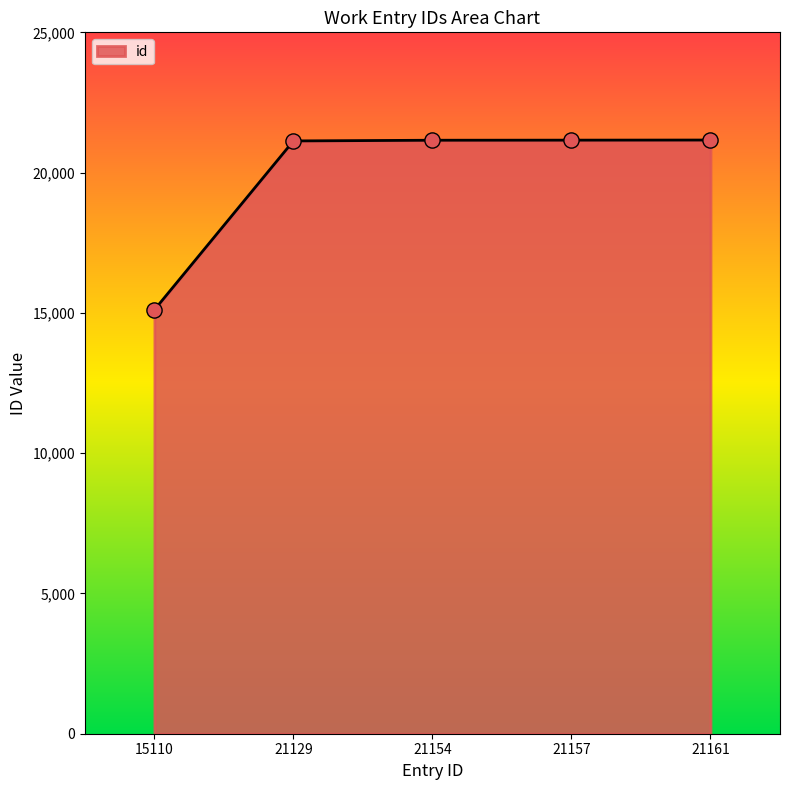

Which has a higher value, 21154 or 15110?

21154